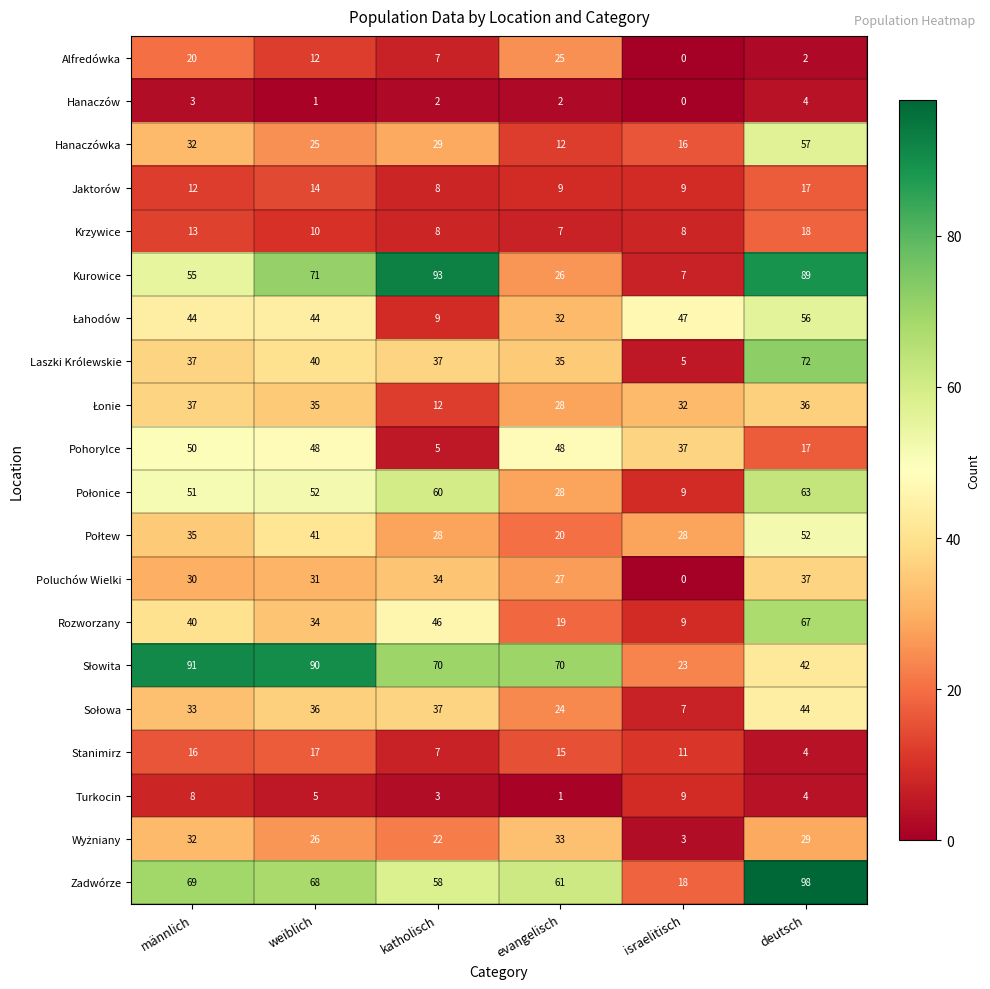

The Rozworzany series shows 46 at katholisch. True or false?

True